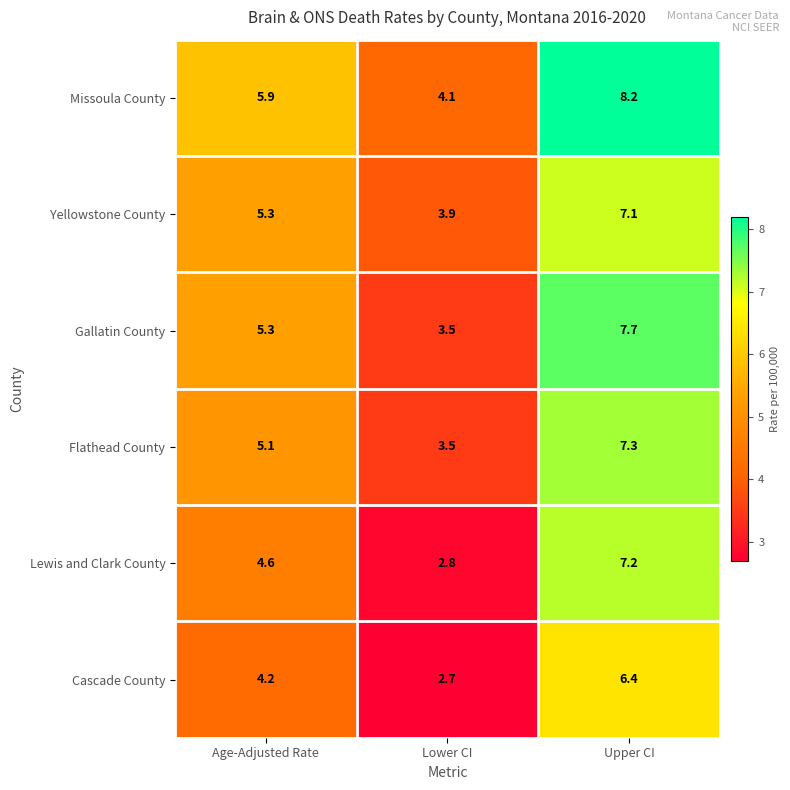

Is it true that Missoula County equals 4.0 at Upper CI?

False